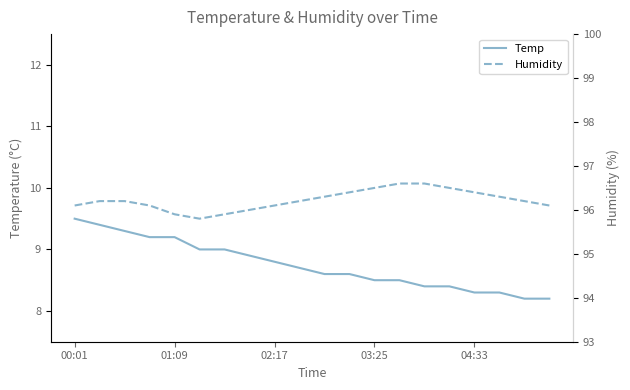

How many lines are shown in the chart?

2